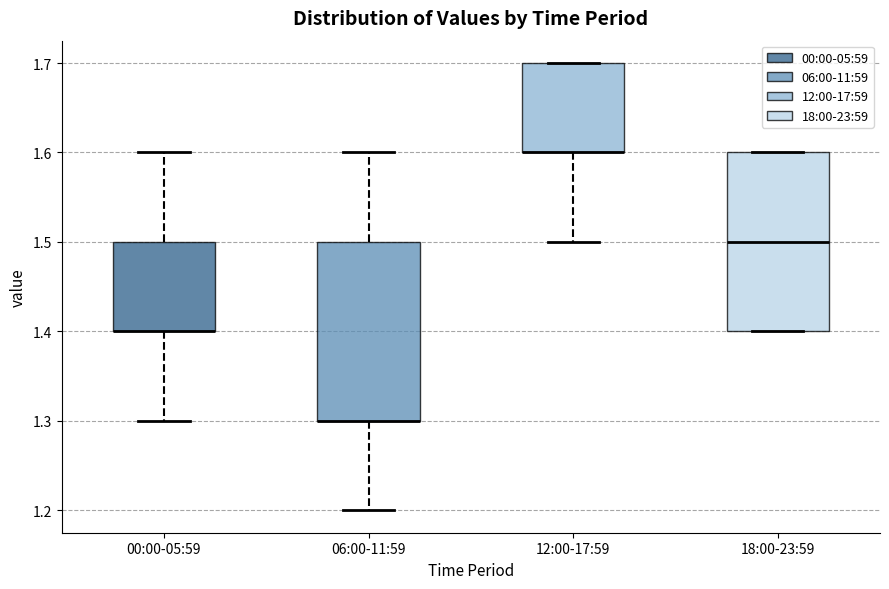

Reading left to right, read every box against the y-axis: the position of its median line, the range the box covers, and the ends of its whiskers. The values are not printed on the chart, so give them approximately, as read against the axis.

00:00-05:59: median 1.4 (drawn on the box's lower edge), box 1.4 to 1.5, whiskers 1.3 to 1.6
06:00-11:59: median 1.3 (drawn on the box's lower edge), box 1.3 to 1.5, whiskers 1.2 to 1.6
12:00-17:59: median 1.6 (drawn on the box's lower edge), box 1.6 to 1.7, whiskers 1.5 to 1.7
18:00-23:59: median 1.5, box 1.4 to 1.6, whiskers 1.4 to 1.6